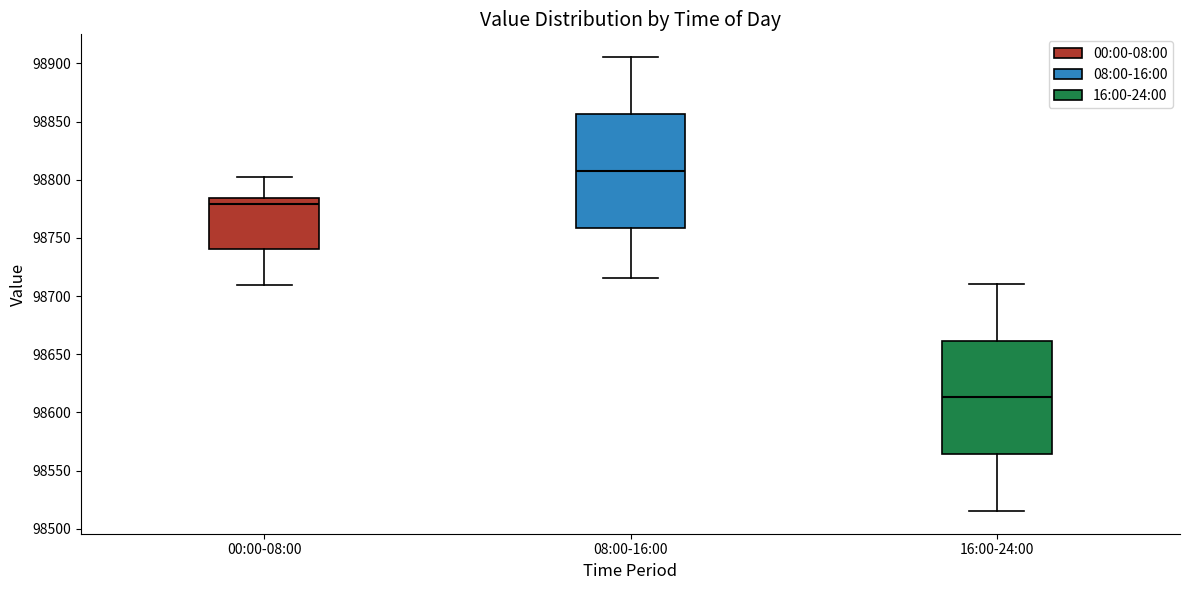

Reading left to right, transcribe this box plot: for each box, give where its median line is, the range the box spans, and where its two whiskers end, as read against the y-axis. The values are not printed on the chart, so give them approximately, as read against the axis.

00:00-08:00: median 98780, box 98740 to 98785, whiskers 98710 to 98800
08:00-16:00: median 98810, box 98760 to 98855, whiskers 98715 to 98905
16:00-24:00: median 98615, box 98565 to 98660, whiskers 98515 to 98710